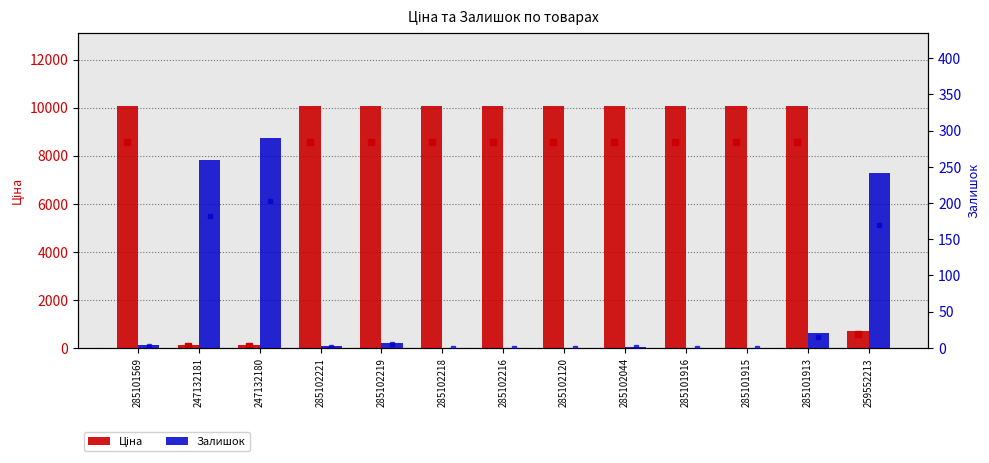

At which label is Ціна closest to 5100?

259552213